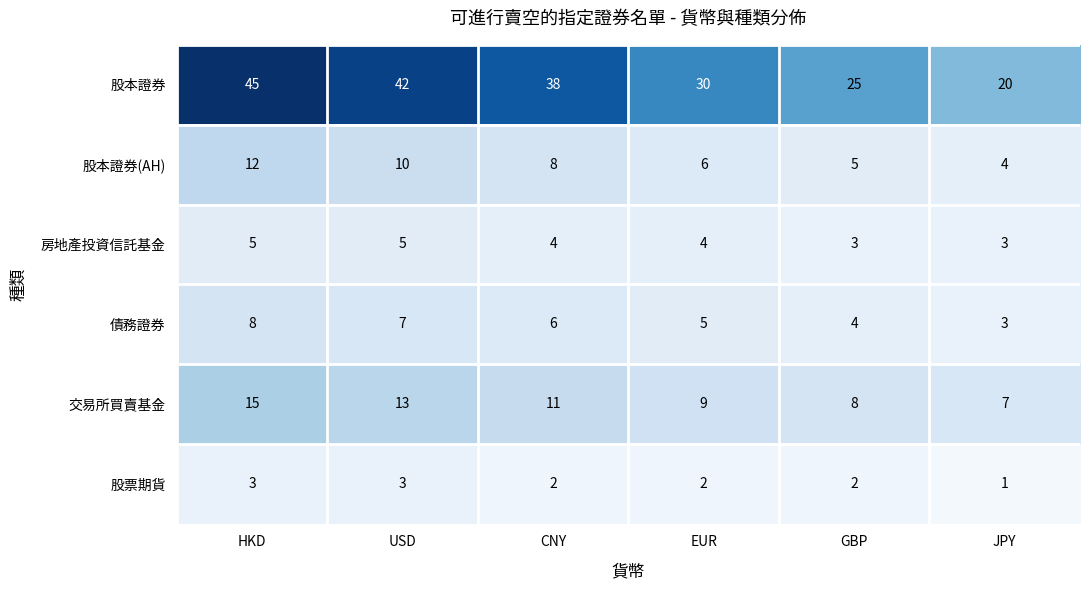

At which category does the chart reach its minimum across all series?

JPY